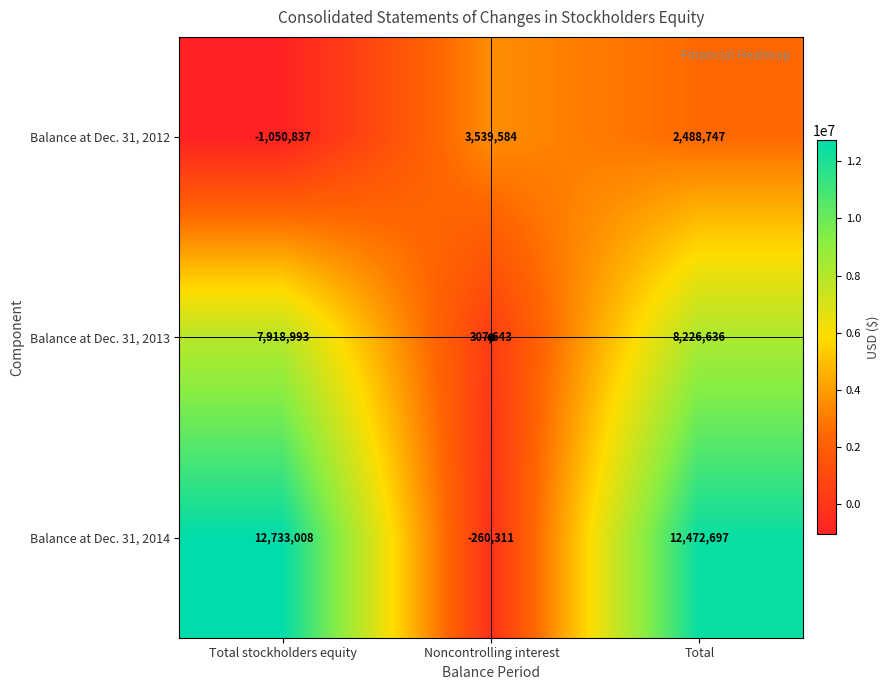

Rank the series by their average value, from highest to lowest.

Balance at Dec. 31, 2014, Balance at Dec. 31, 2013, Balance at Dec. 31, 2012